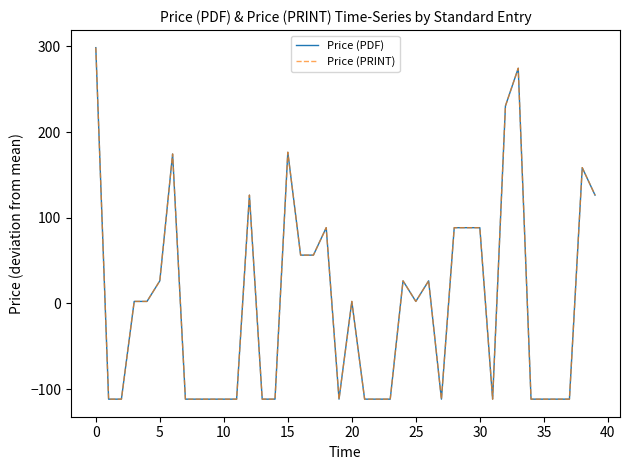

How many lines are shown in the chart?

2